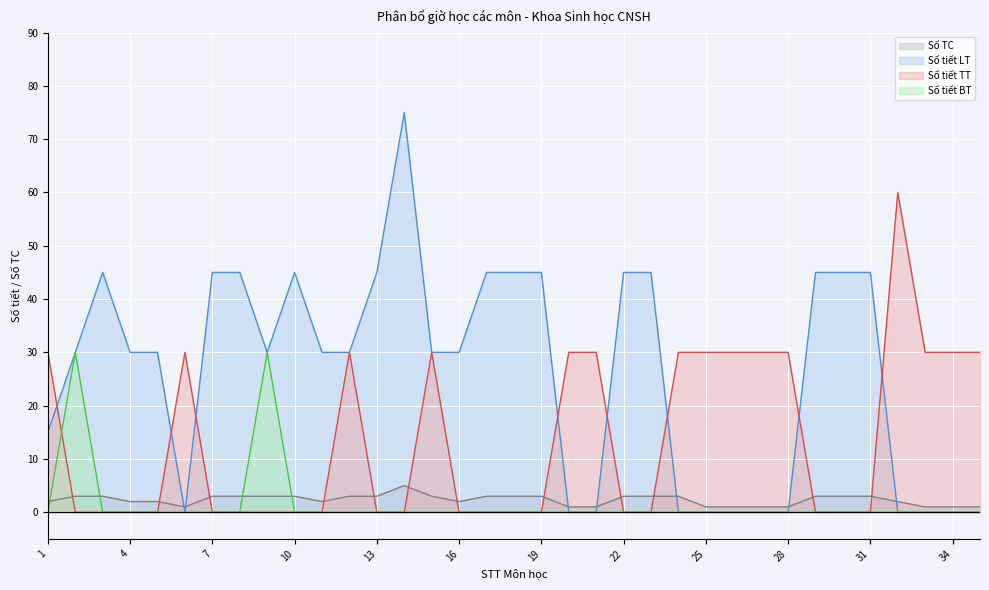

At which label does Số TC first exceed 3?

14